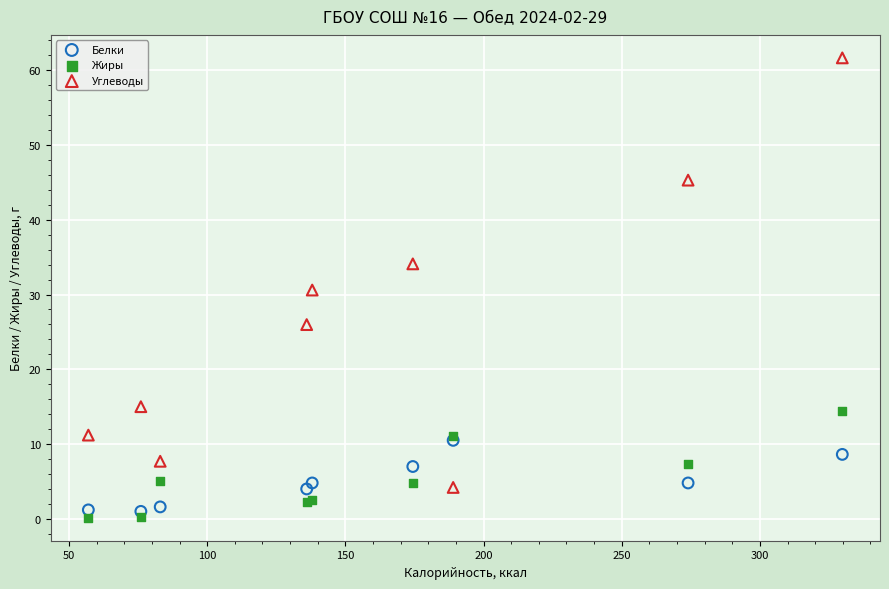

In the Углеводы series, what Y value is closest to 32?

30.6